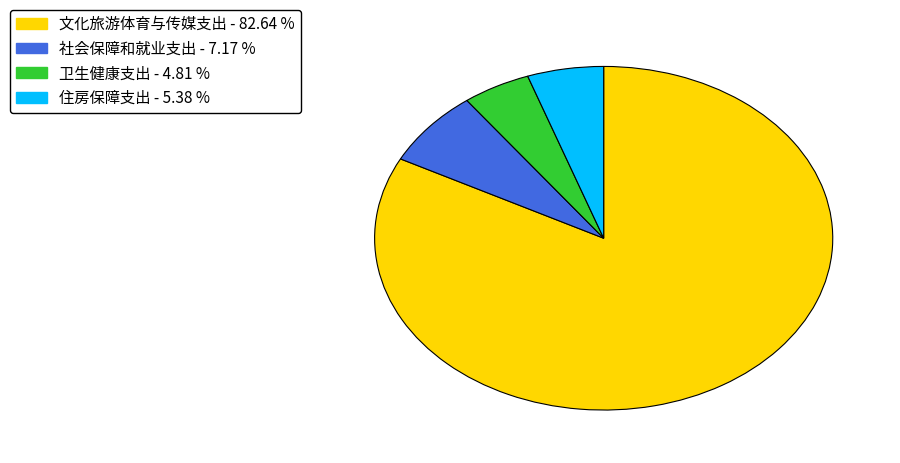

Which category has the smallest portion of the pie?

卫生健康支出